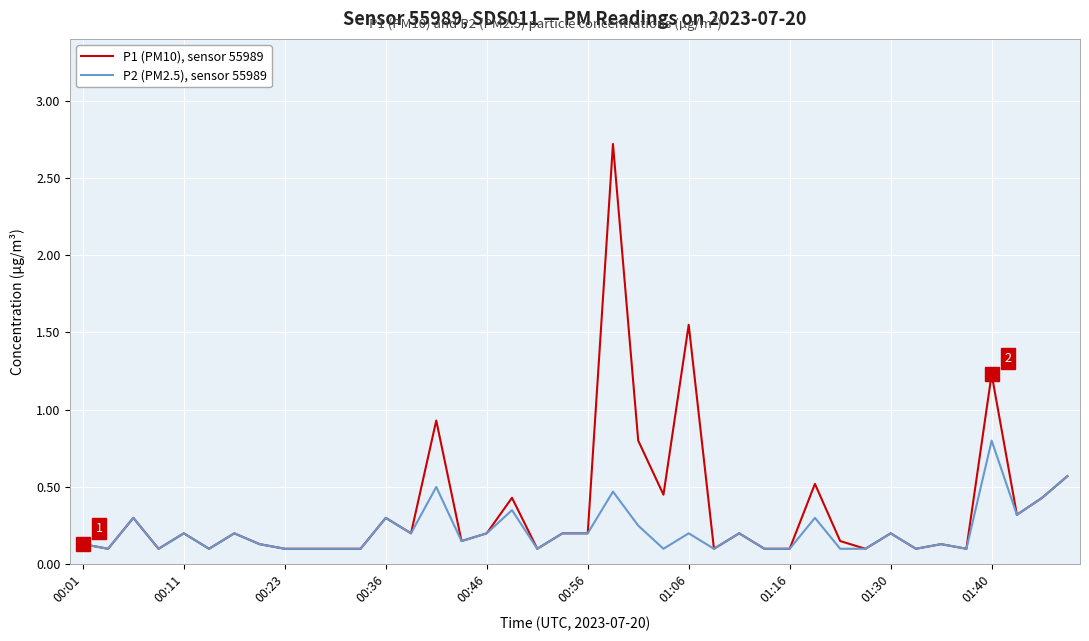

Which series has the largest range (max minus min)?

P1 (PM10), sensor 55989